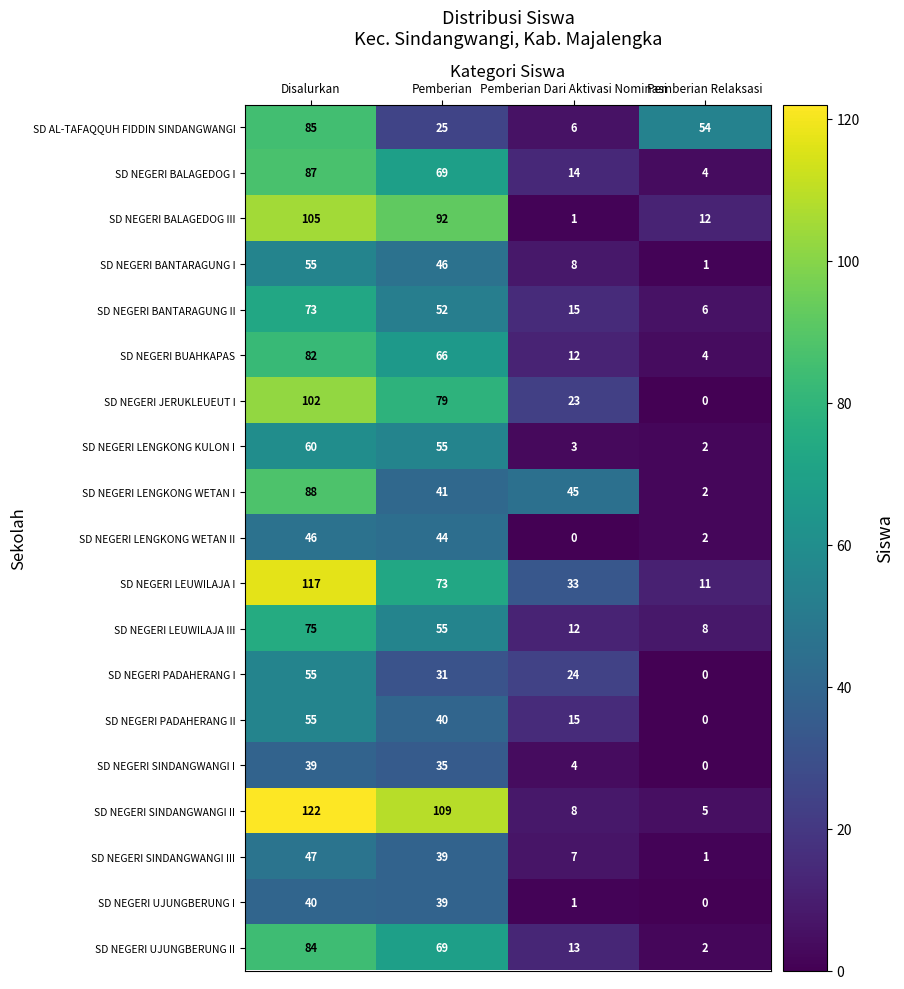

What is the difference between the SD AL-TAFAQQUH FIDDIN SINDANGWANGI values at Disalurkan and Pemberian?

60